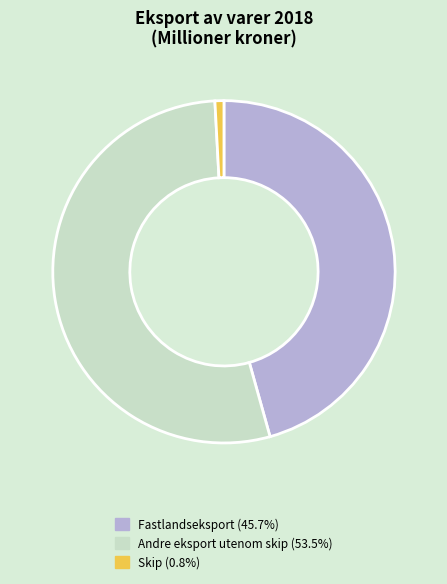

Approximately how many times larger is the value at Fastlandseksport (45.7%) compared to Andre eksport utenom skip (53.5%)?

0.9